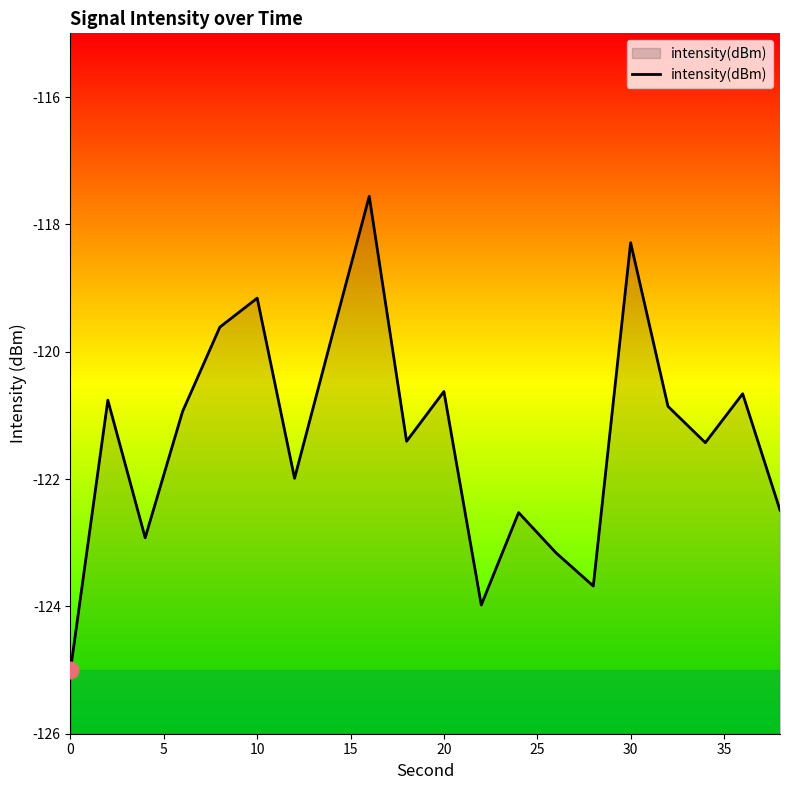

What is the difference between the maximum and minimum values?

7.4